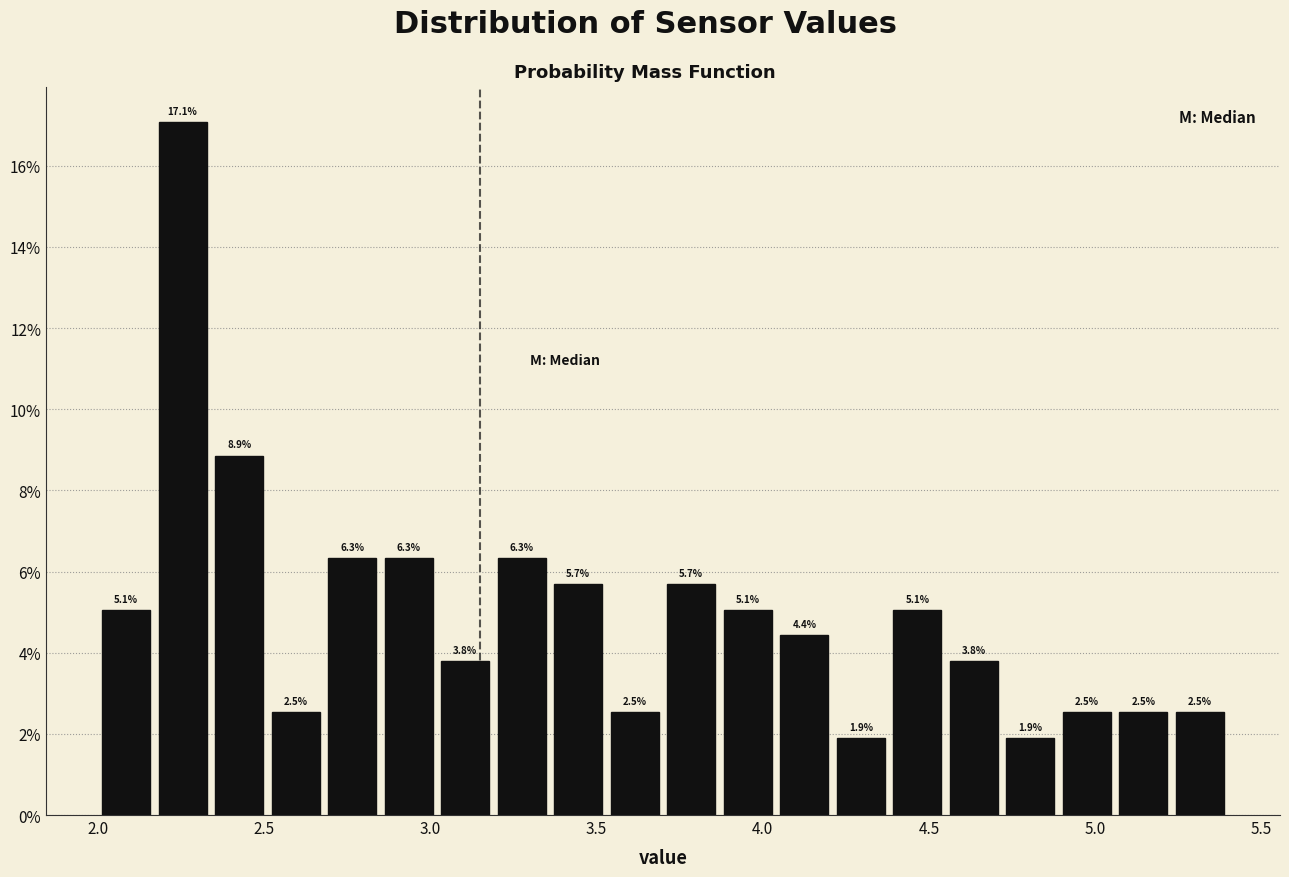

Read against the x-axis, roughly where is the centre of the tallest bar?

2.25